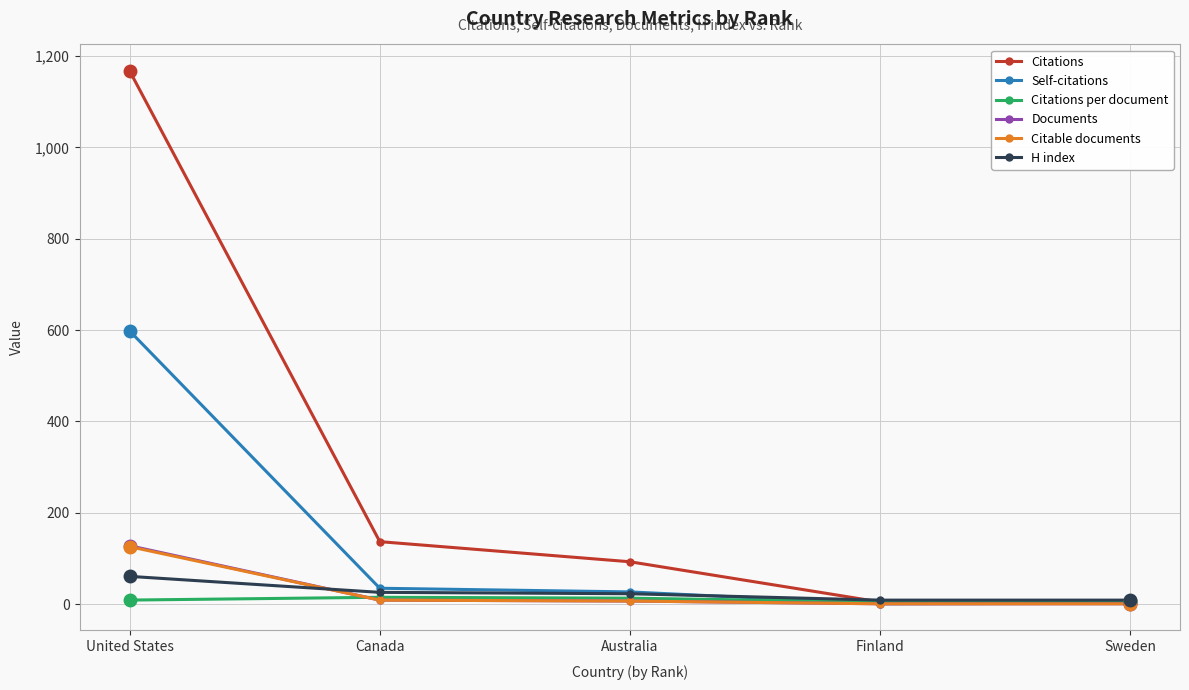

What is the spread (max minus min) of values at Finland?

8.0